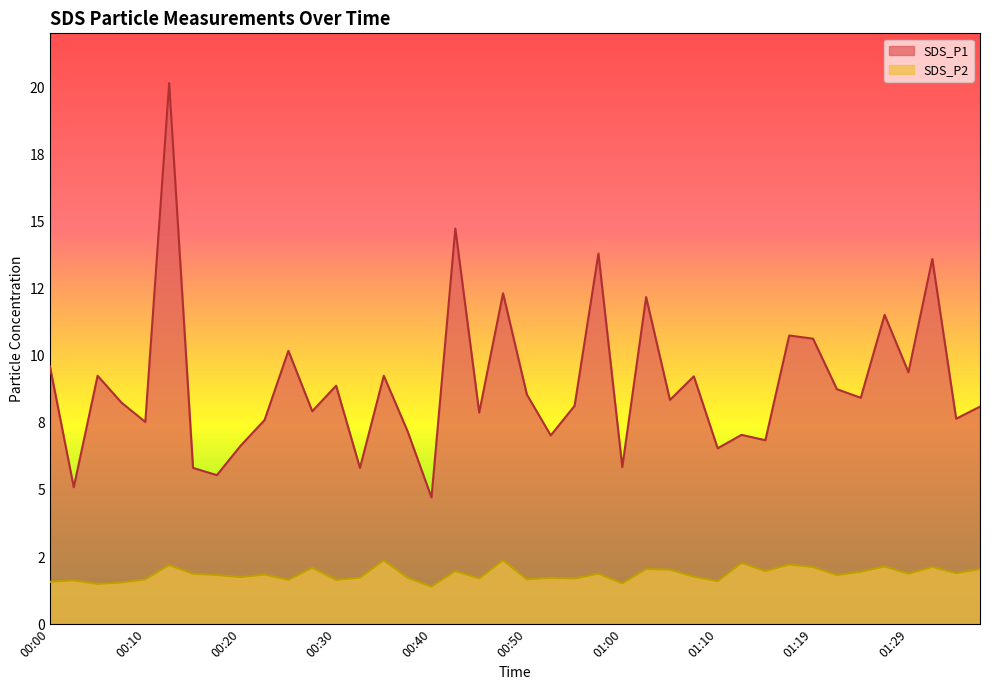

In SDS_P2, how many points are lower than both neighbors (excluding endpoints)?

14